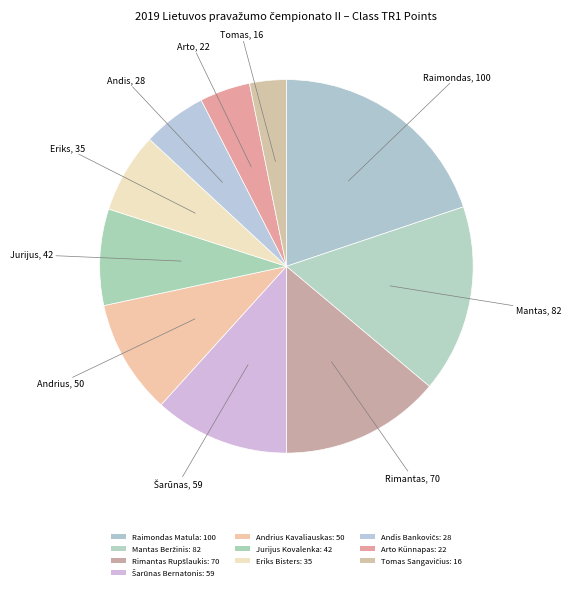

What portion of the pie excludes Arto Künnapas?

95.6%